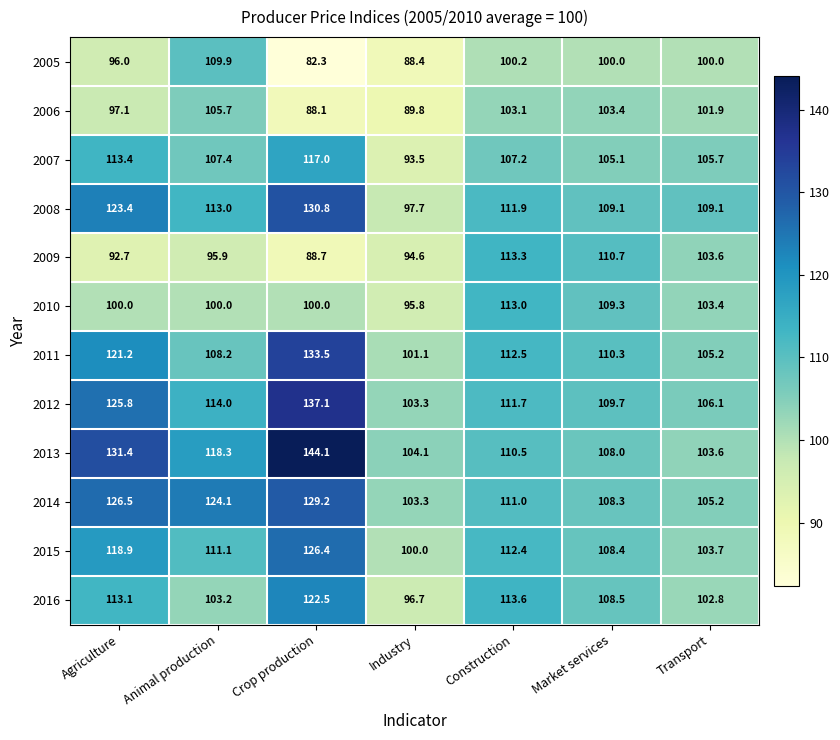

What is the sum of the 2014 values at Construction and Transport?

216.2